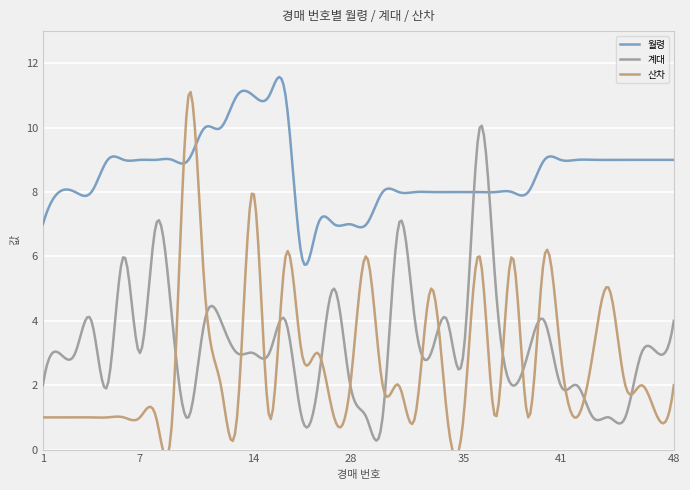

Rank the series at 48 from lowest to highest value.

산차, 계대, 월령